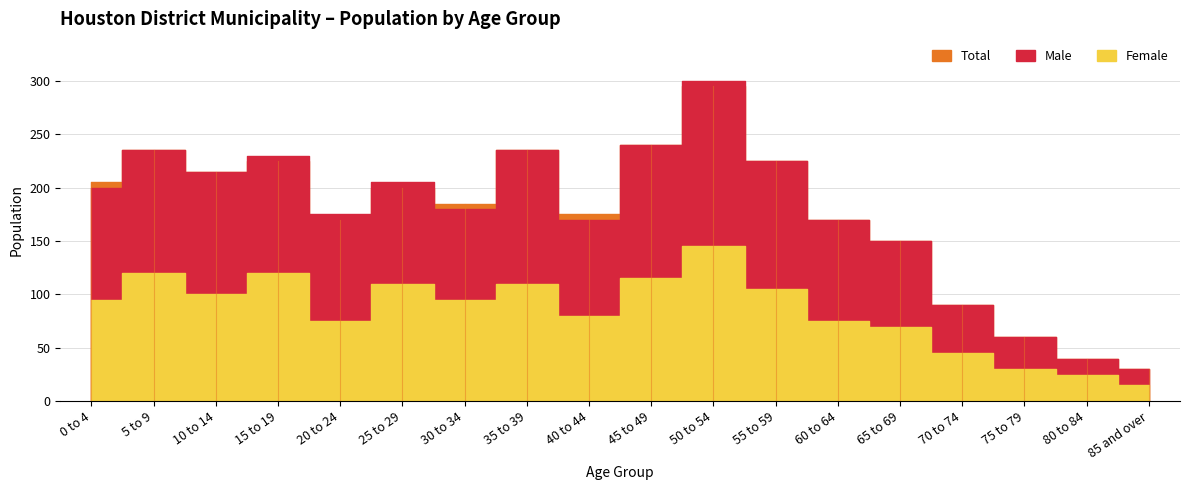

At which category does the chart reach its peak across all series?

50 to 54